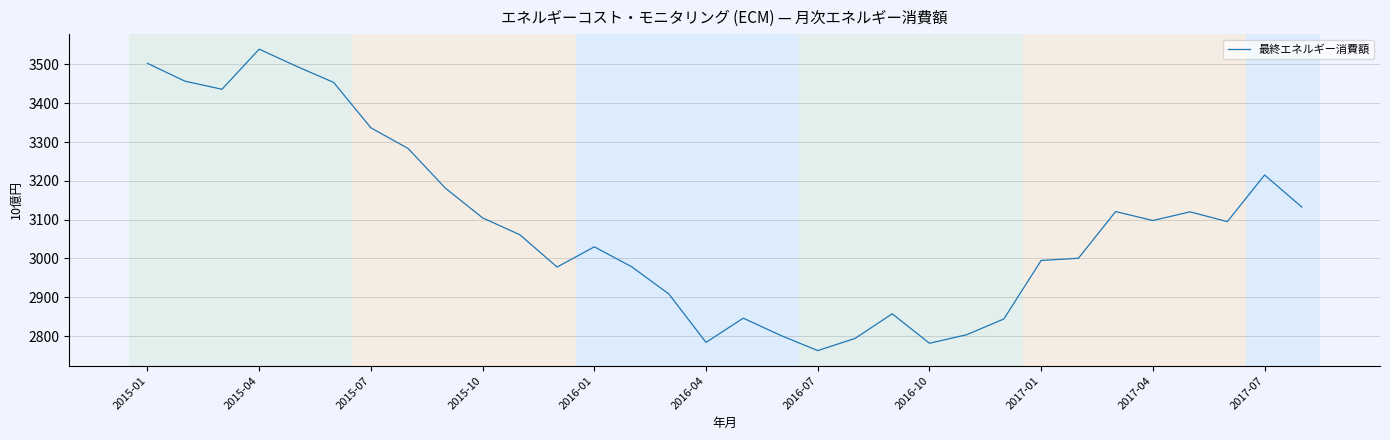

What is the difference between the maximum and minimum values?

777.0